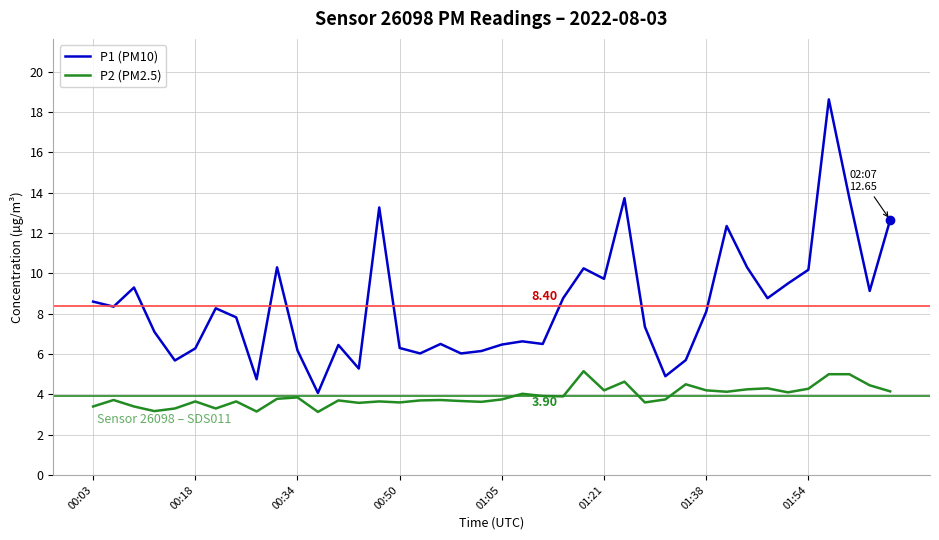

True or false: P1 (PM10) and P2 (PM2.5) intersect in this chart.

False